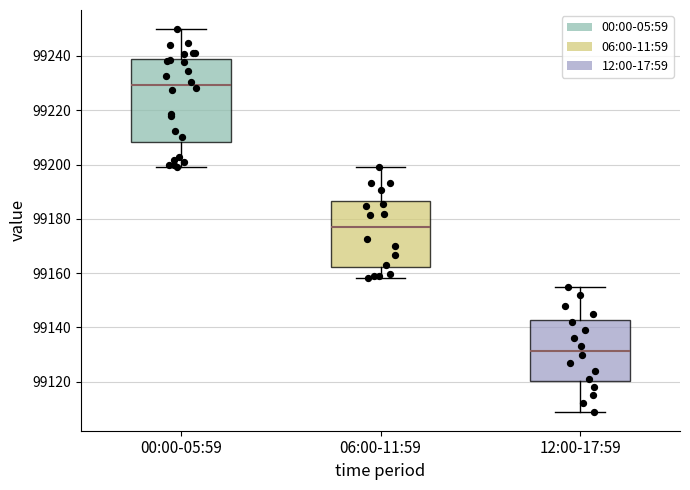

Which box's median line is the lowest?

12:00-17:59